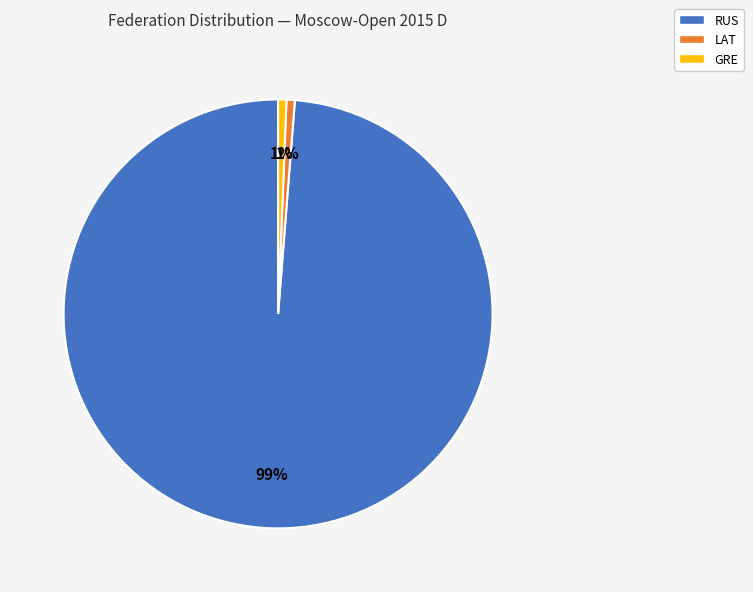

Is there any slice that represents more than half of the pie?

Yes